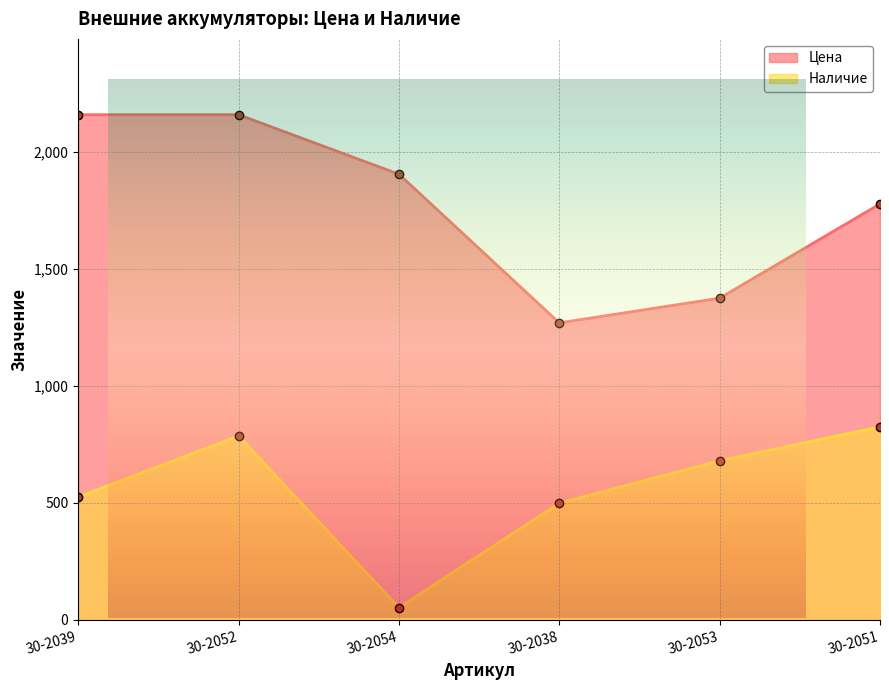

The value of Наличие at 30-2038 is 499.0. True or false?

True